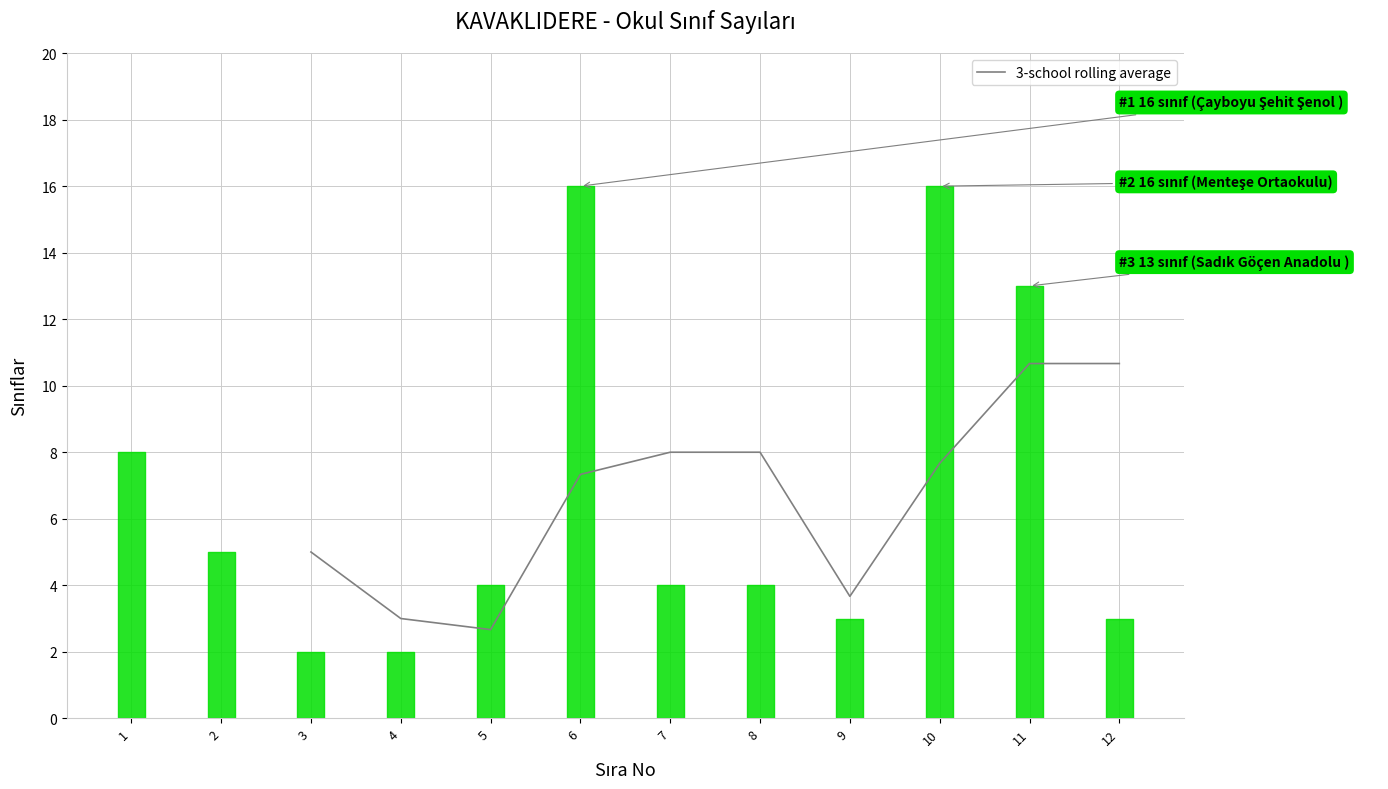

The value of 3-school rolling average at 6 is 5.0. True or false?

False